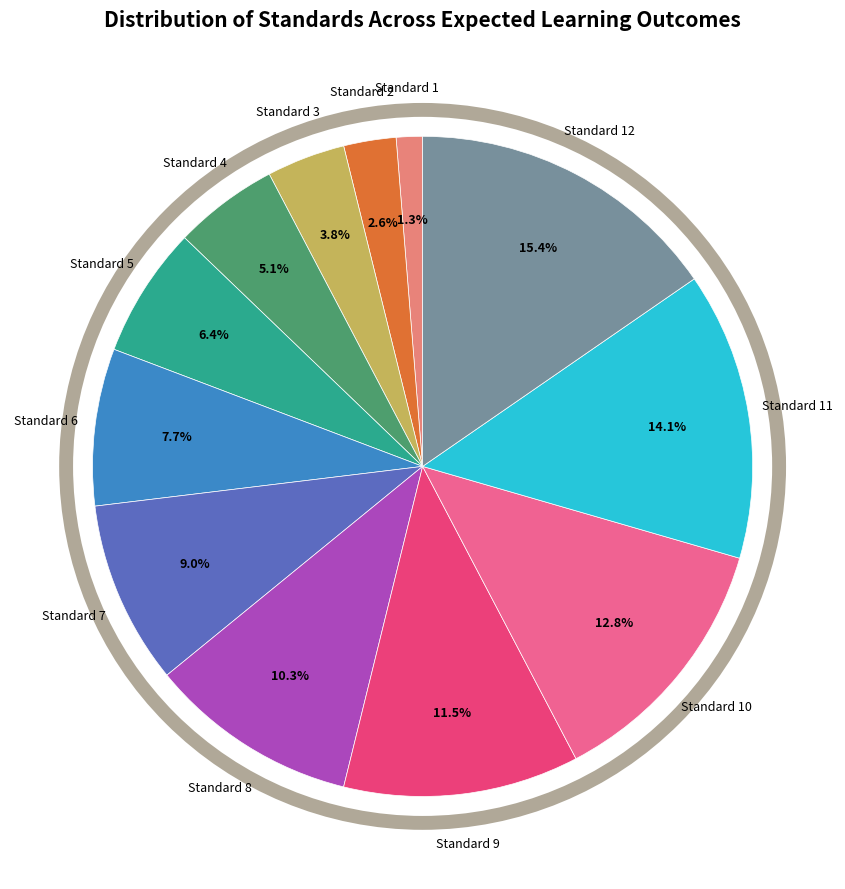

Does any single category account for the majority?

No